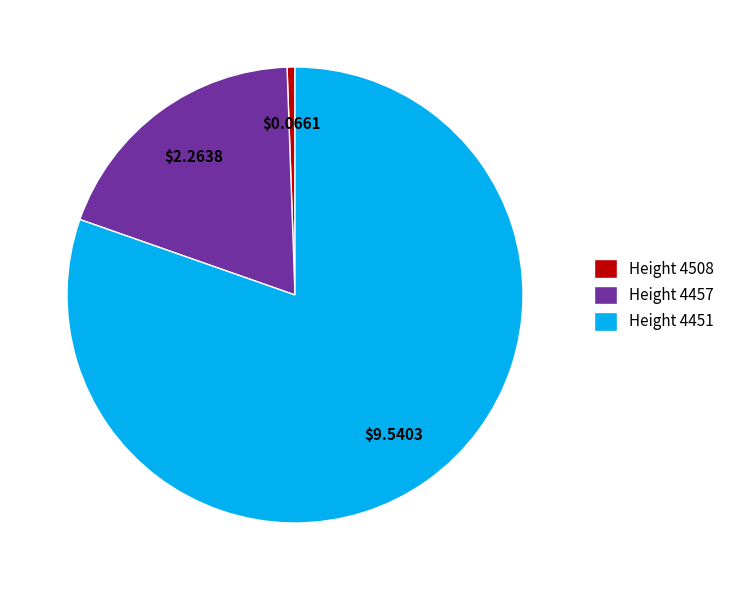

Which has a higher value, Height 4451 or Height 4457?

Height 4451